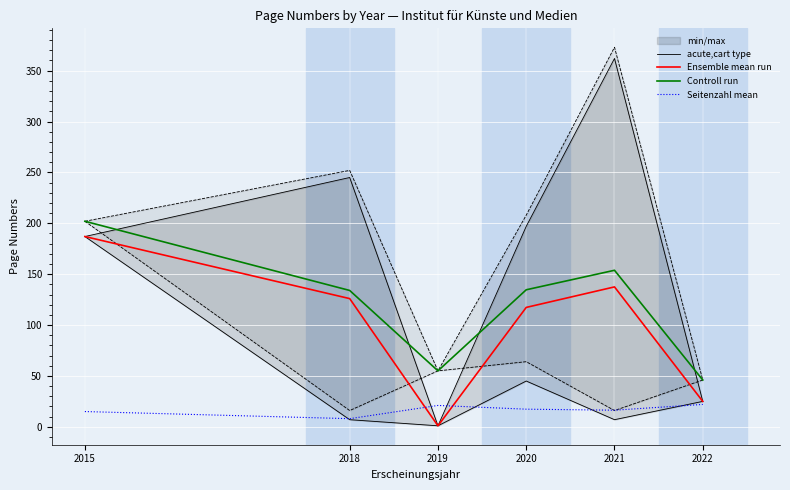

What is the value of the Seitenzahl mean point at the 3rd from the left?

21.0